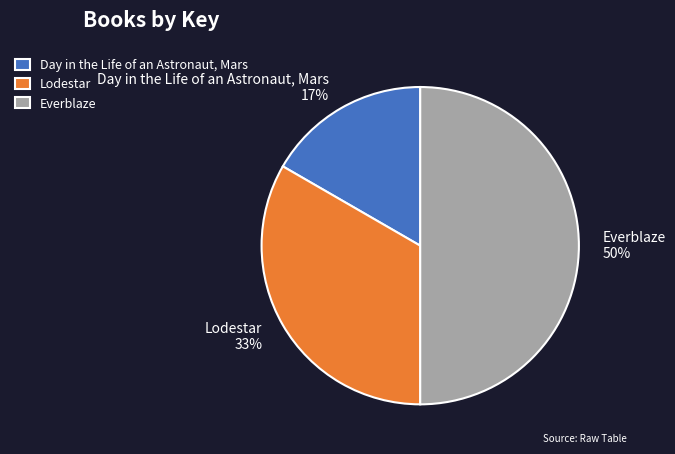

Which category has the biggest portion of the pie?

Everblaze